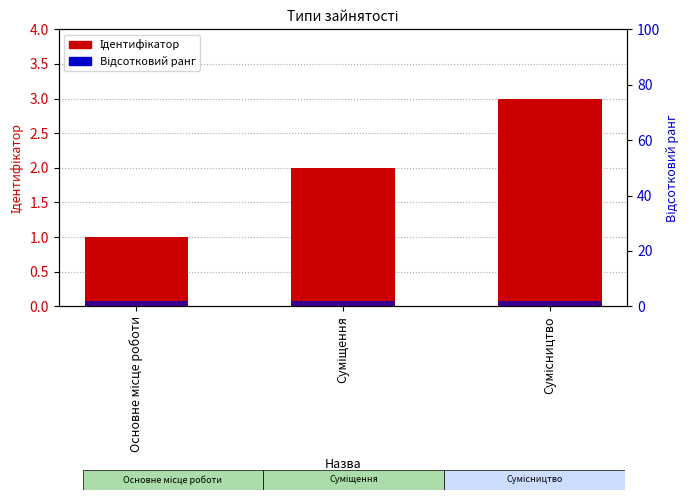

At which category is the sum across all series the highest?

Сумісництво